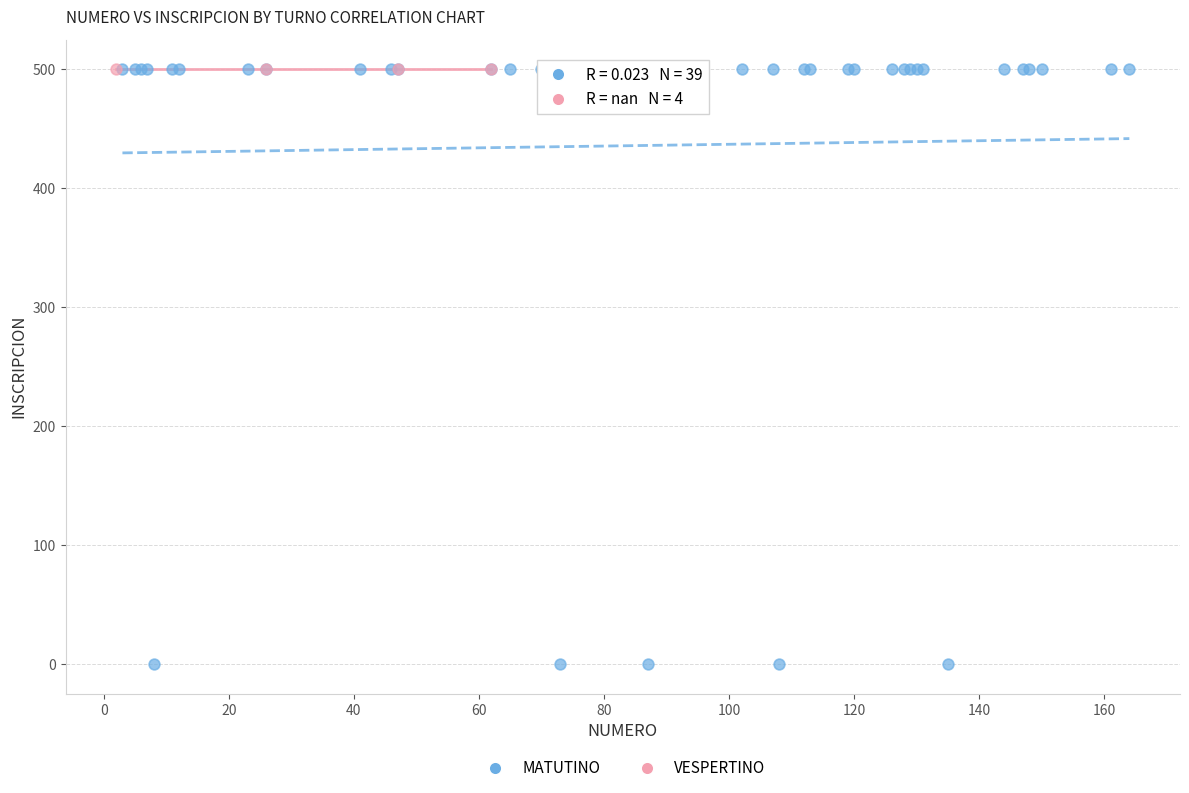

Which series reaches the minimum Y coordinate?

MATUTINO